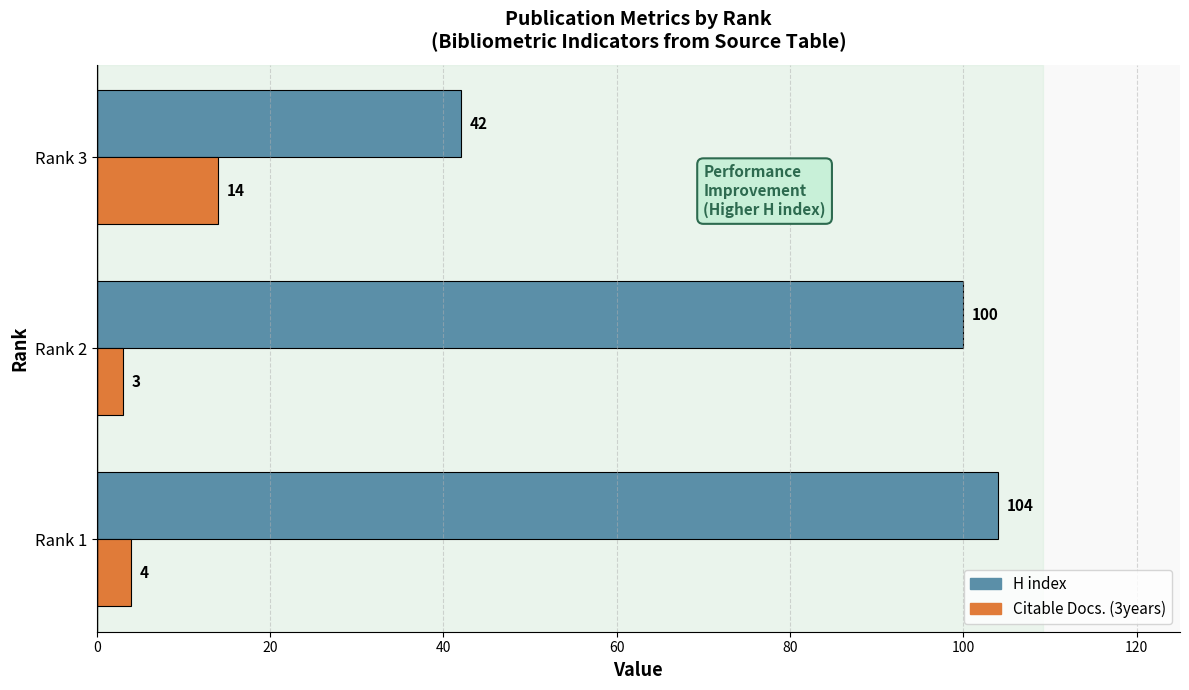

What are all the series names shown in the legend?

H index, Citable Docs. (3years)